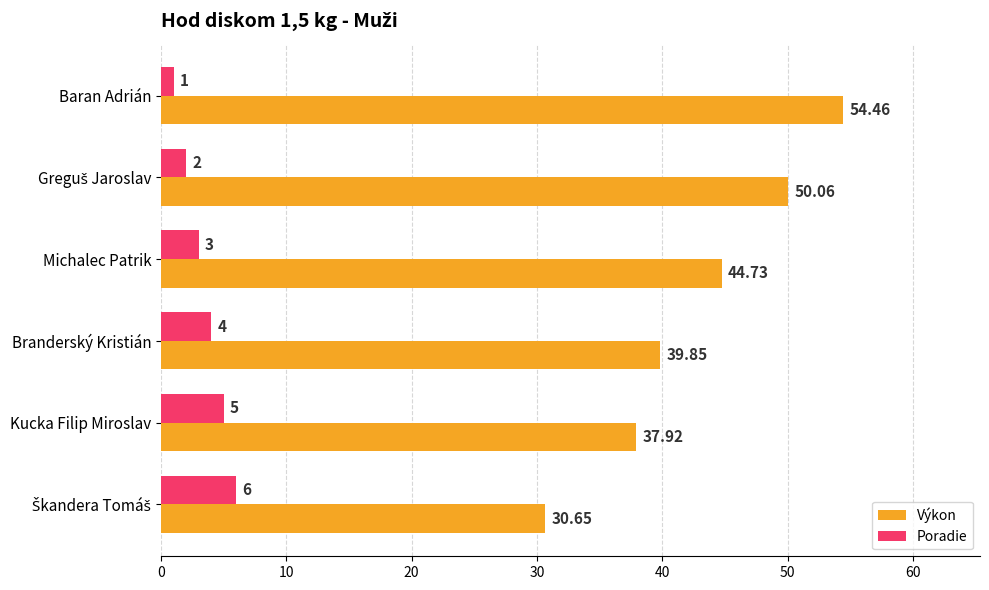

Which series has the widest spread of values?

Výkon